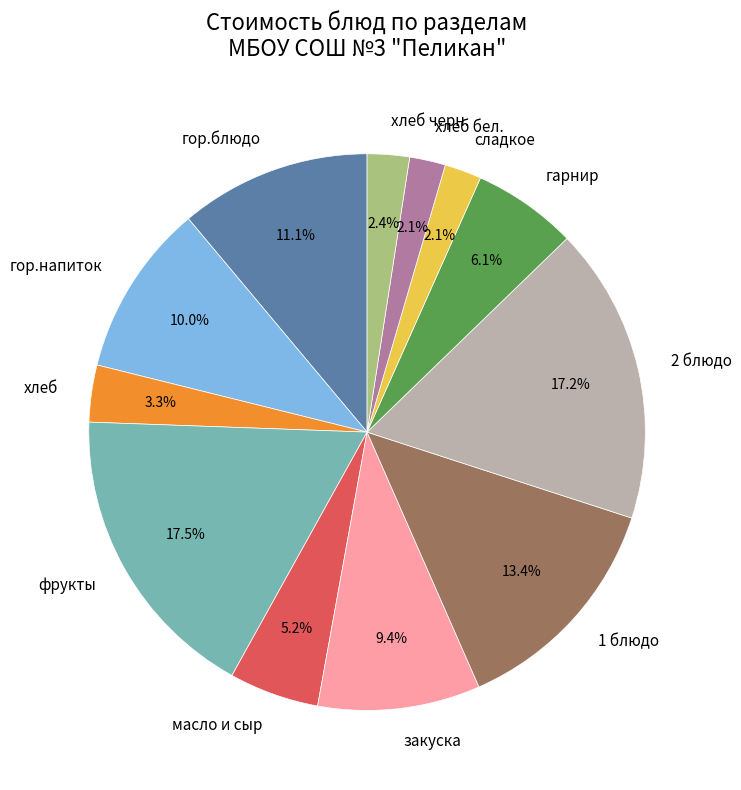

Which has a higher value, гарнир or гор.блюдо?

гор.блюдо